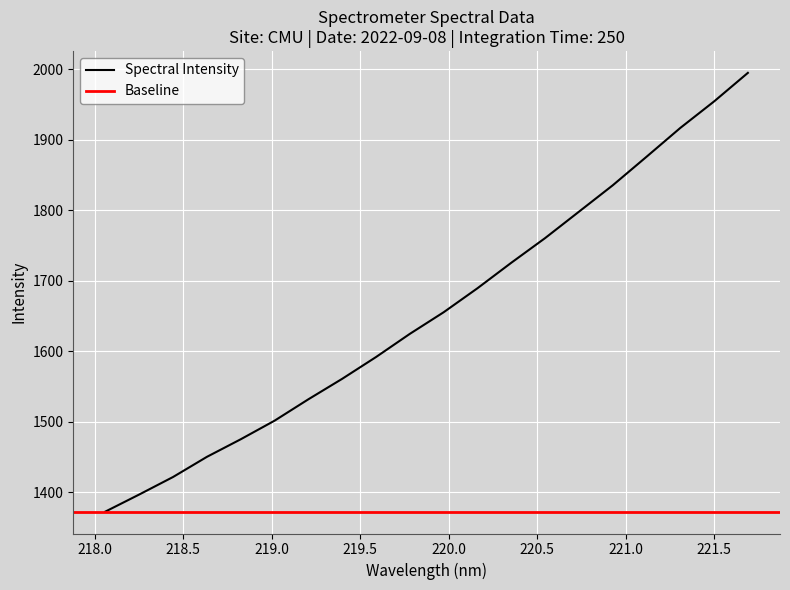

What is the maximum value shown in the chart?

1994.8